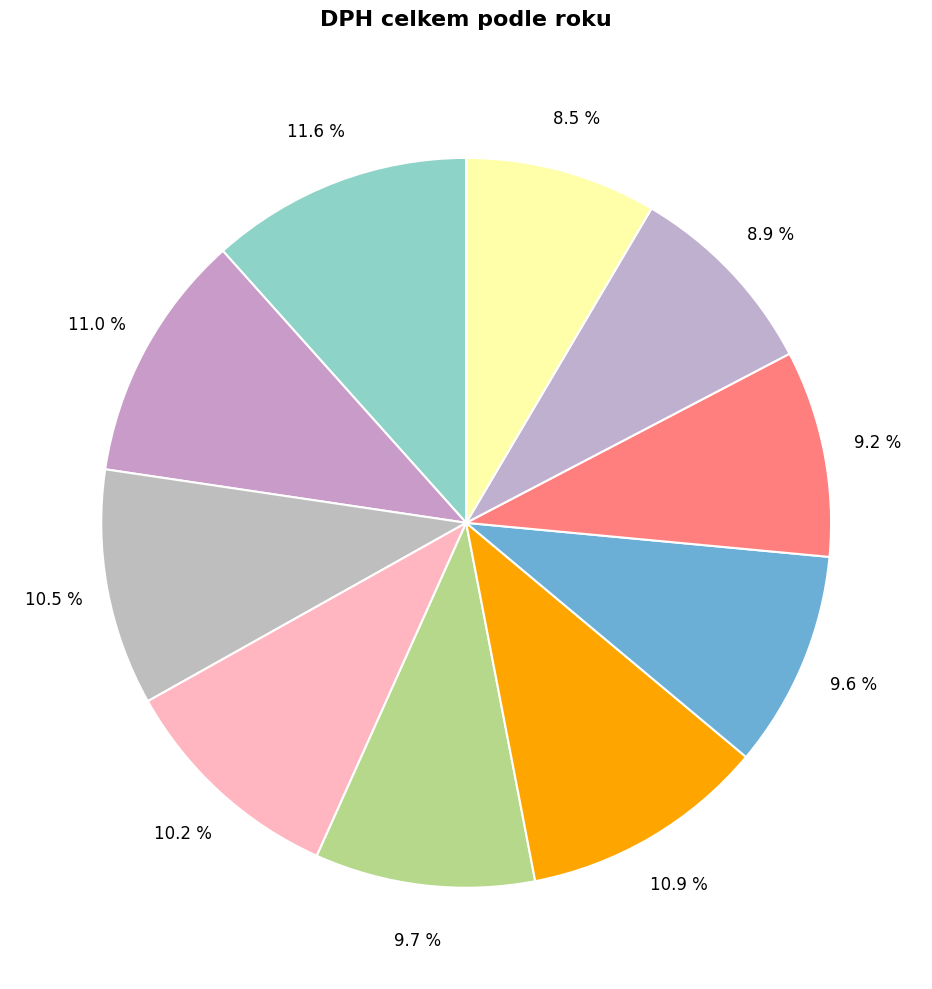

How many segments does this pie chart have?

10